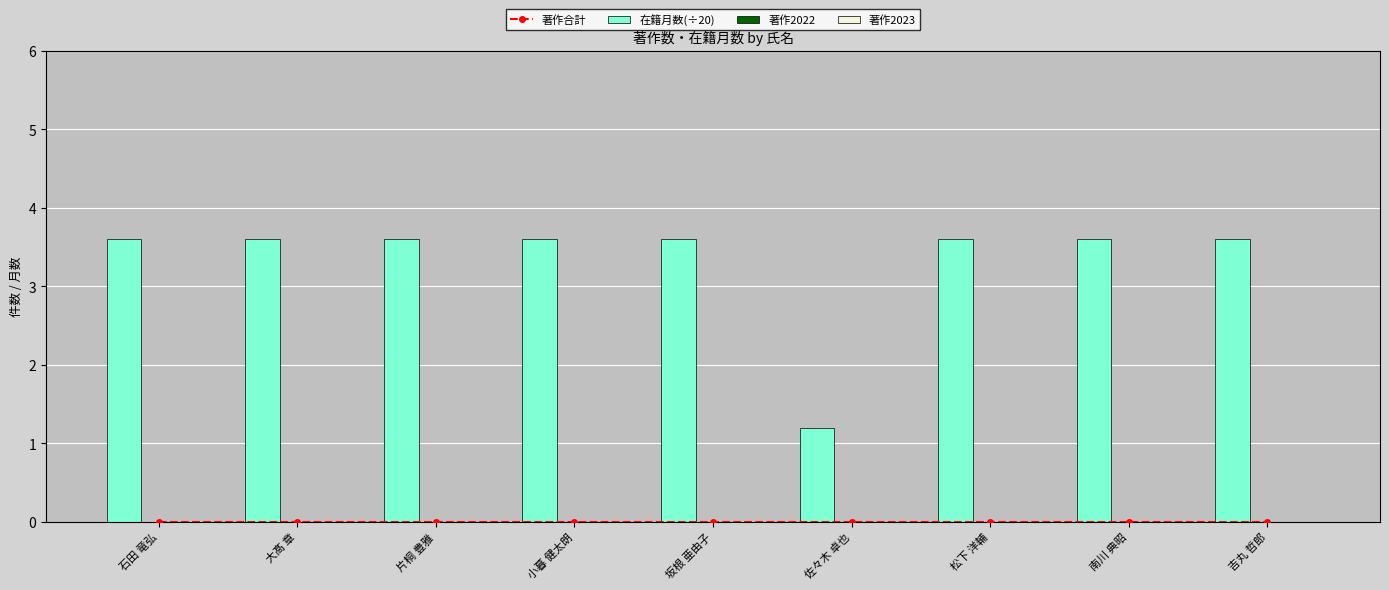

Between 南川 典昭 and 吉丸 哲郎, which is larger?

南川 典昭